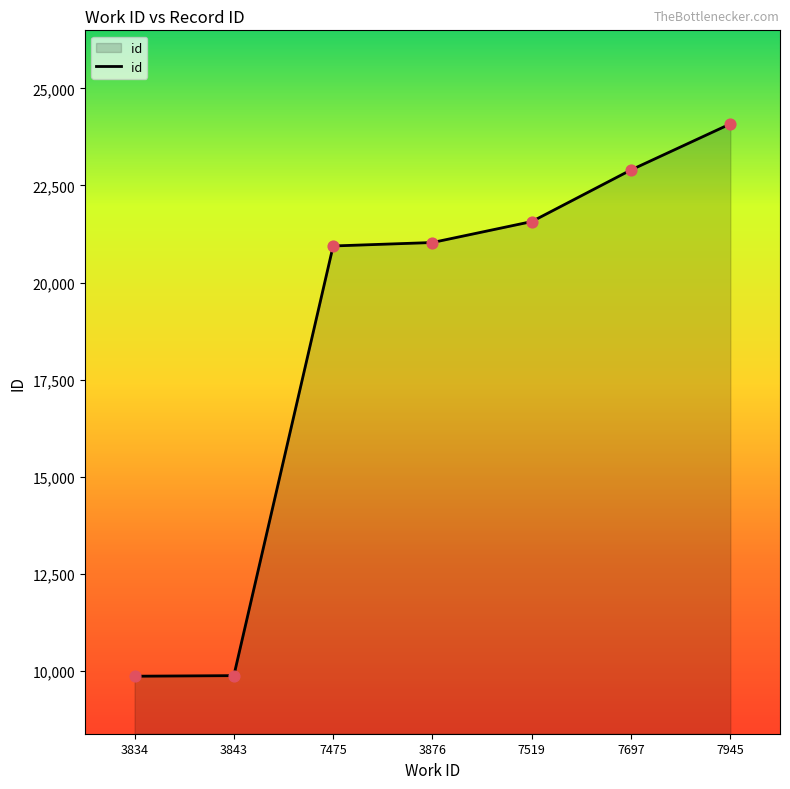

Between 3876 and 3834, which is larger?

3876